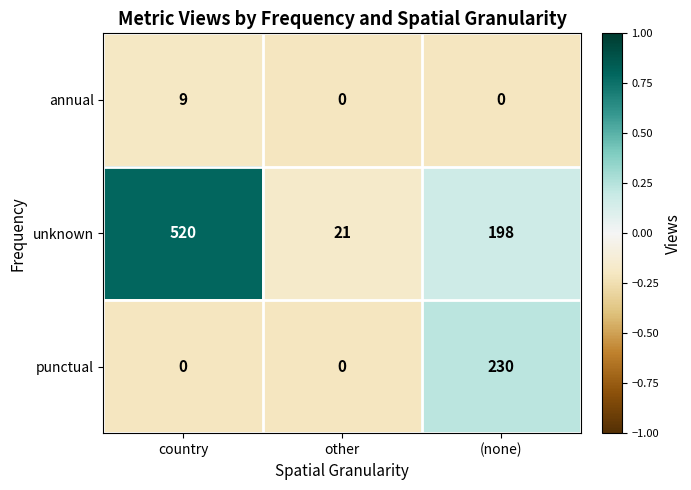

Is it true that unknown equals 21 at other?

True